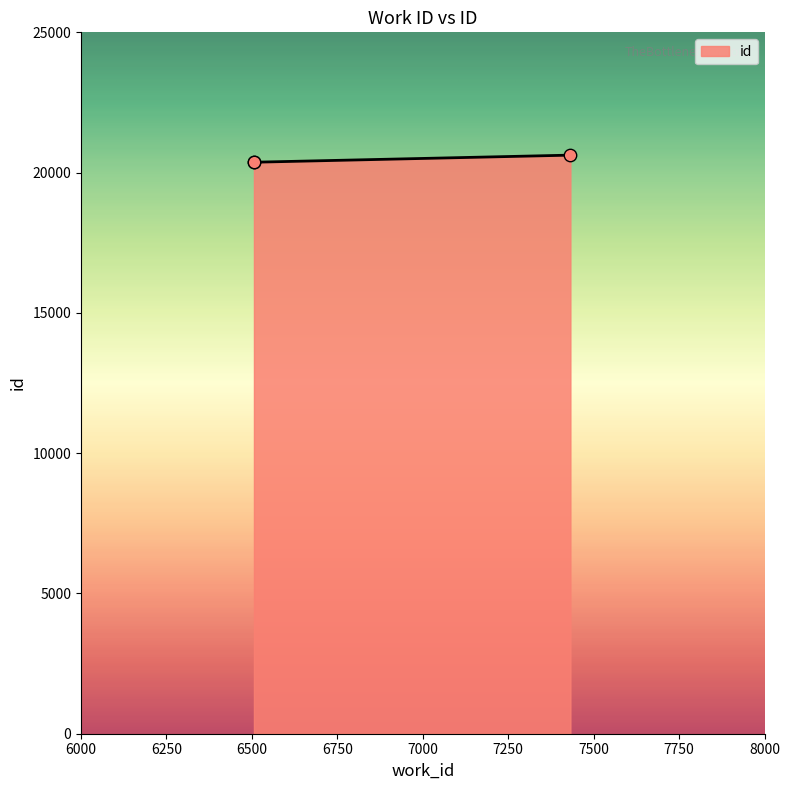

Approximately how many times larger is the value at 7432 compared to 6506?

1.0